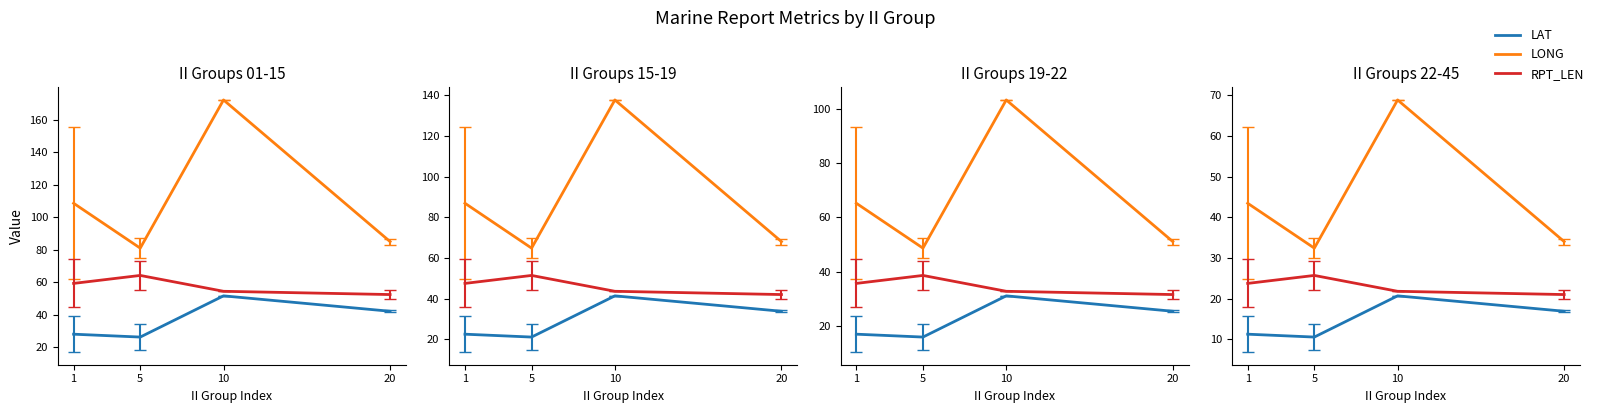

How many interior local peaks does the RPT_LEN series have?

1